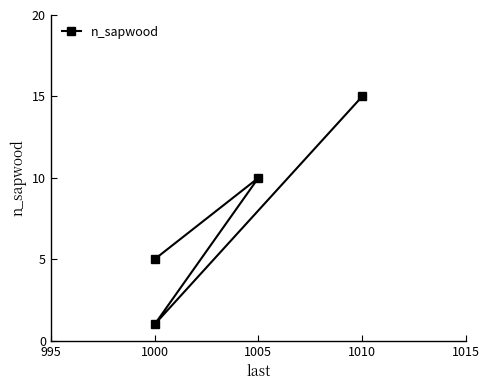

How many points are lower than both their immediate neighbors (excluding endpoints)?

1